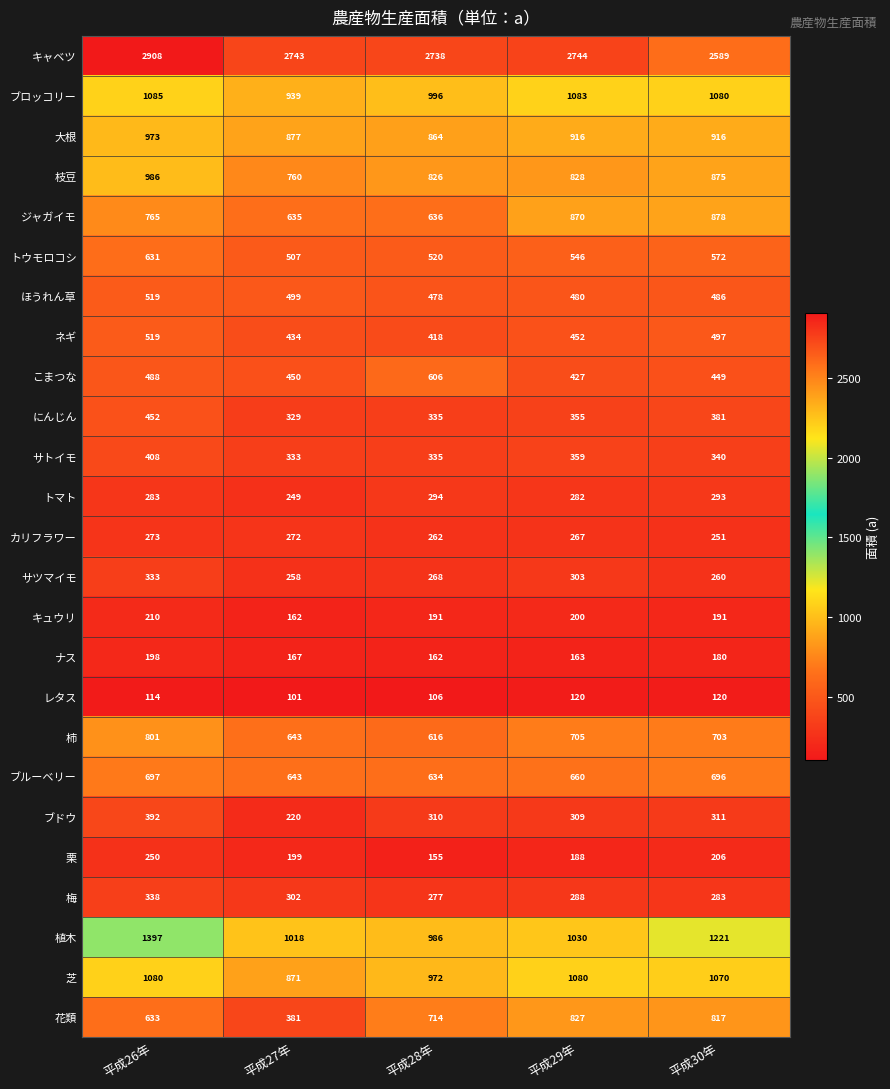

What is the average value of the 梅 series?

298